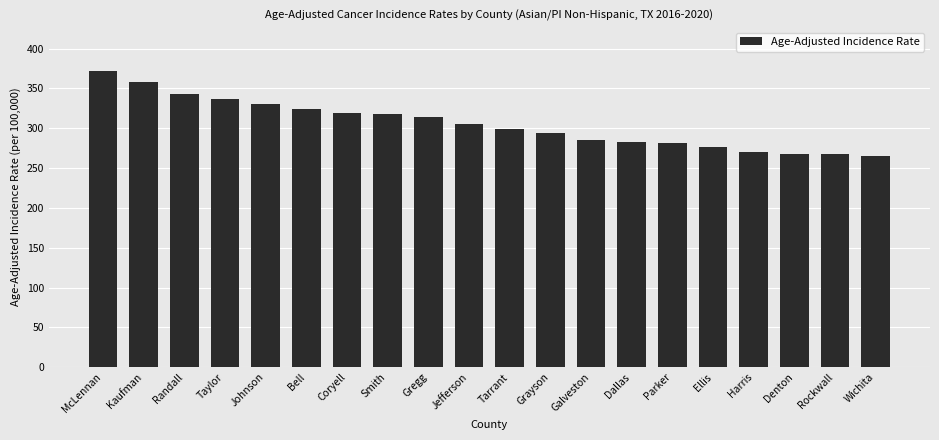

What is the difference between the maximum and minimum values?

106.4